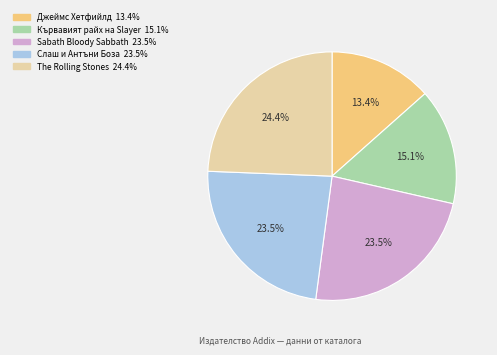

Count the number of slices in the pie.

5